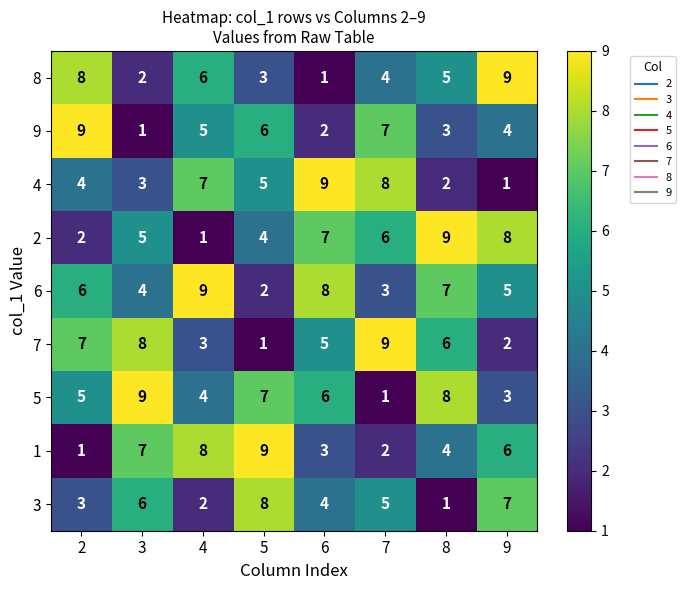

What is the spread (max minus min) of values at 6?

8